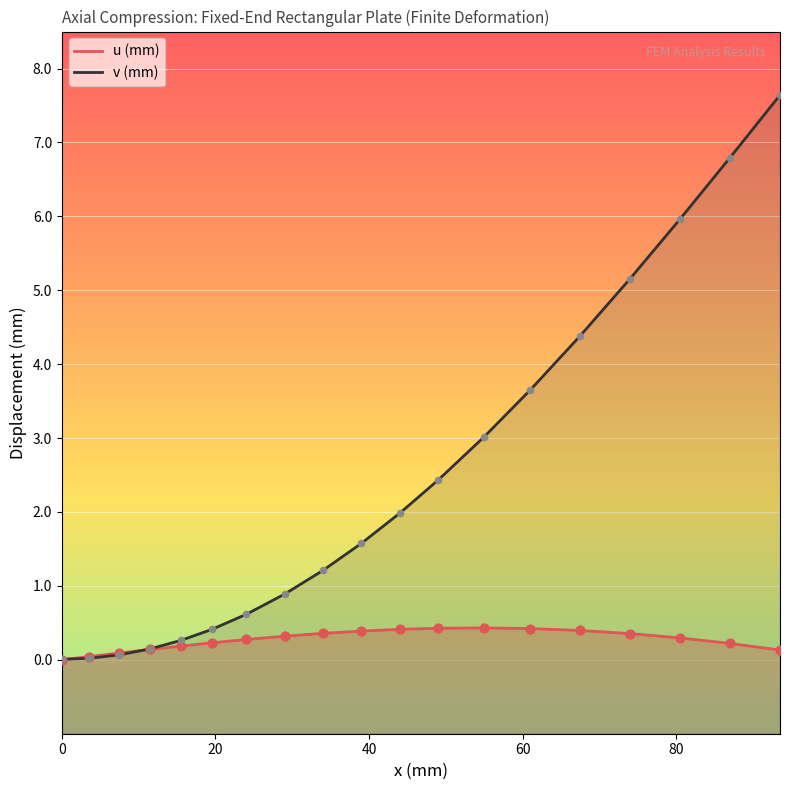

Which series has the largest total across all categories?

v (mm)